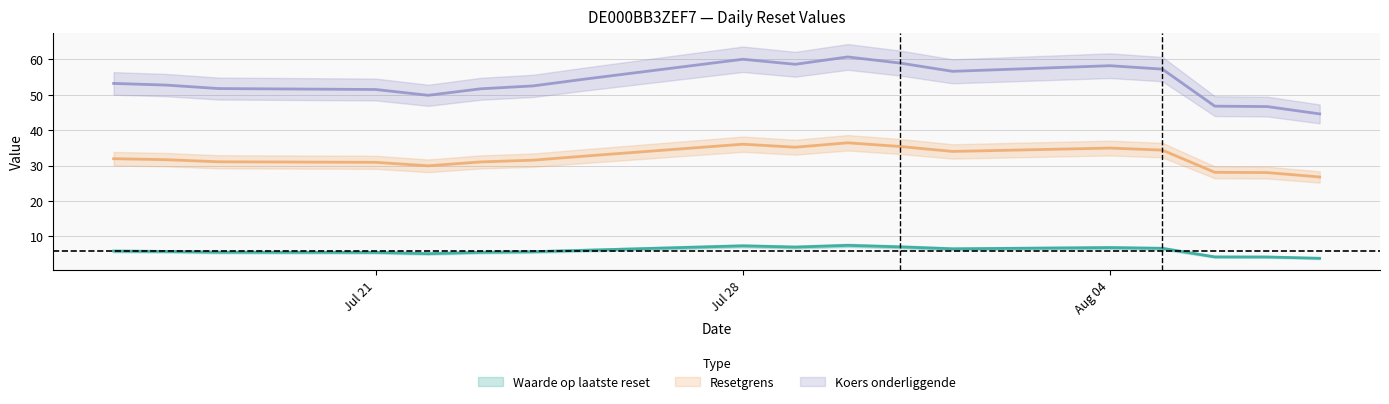

Rank the series by their maximum value, from highest to lowest.

Koers onderliggende, Resetgrens, Waarde op laatste reset